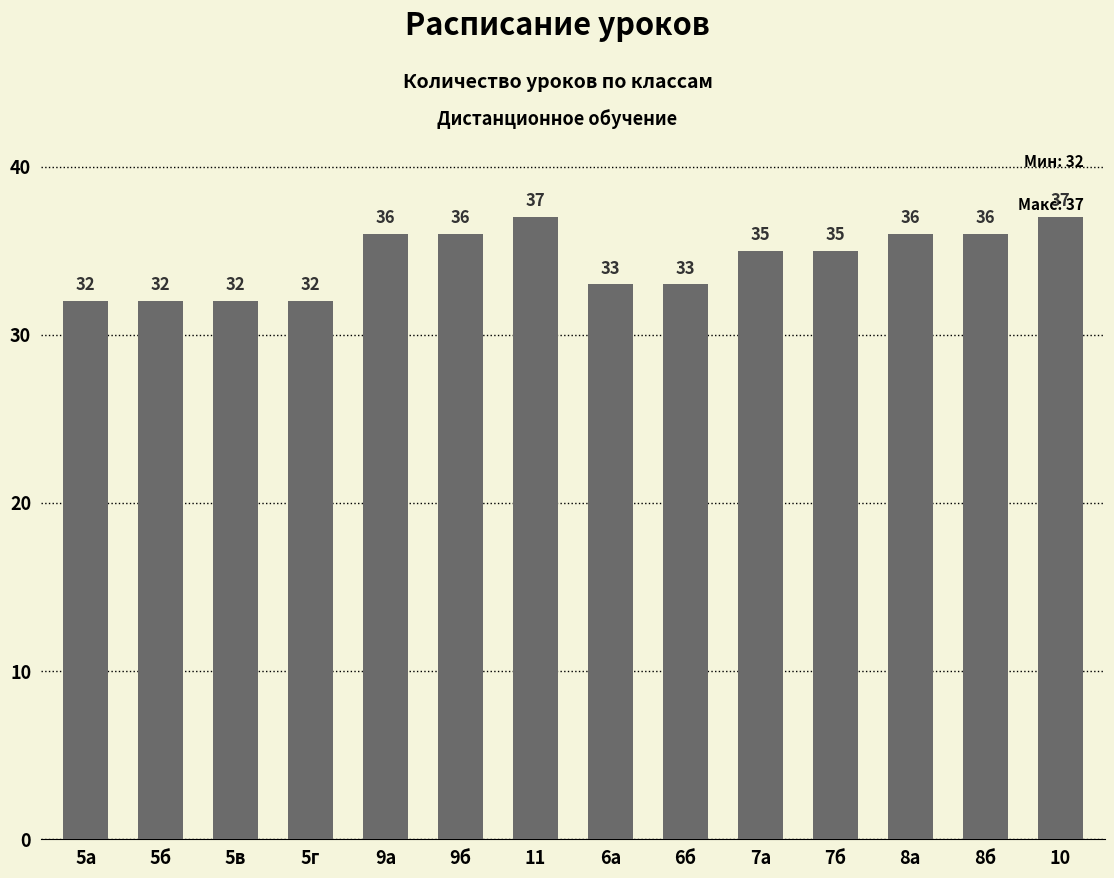

What value does the data have at 7а?

35